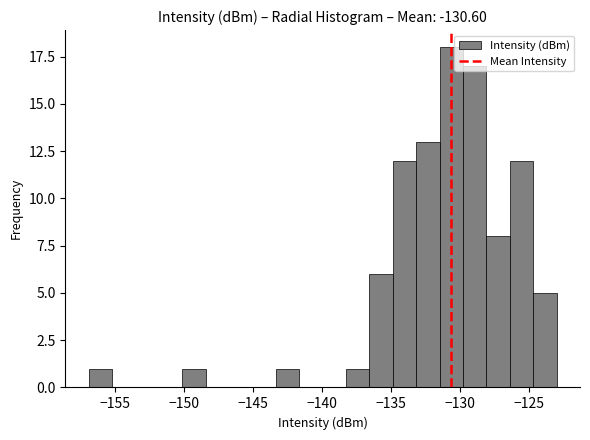

Read against the x-axis, roughly where is the centre of the tallest bar?

-130.5